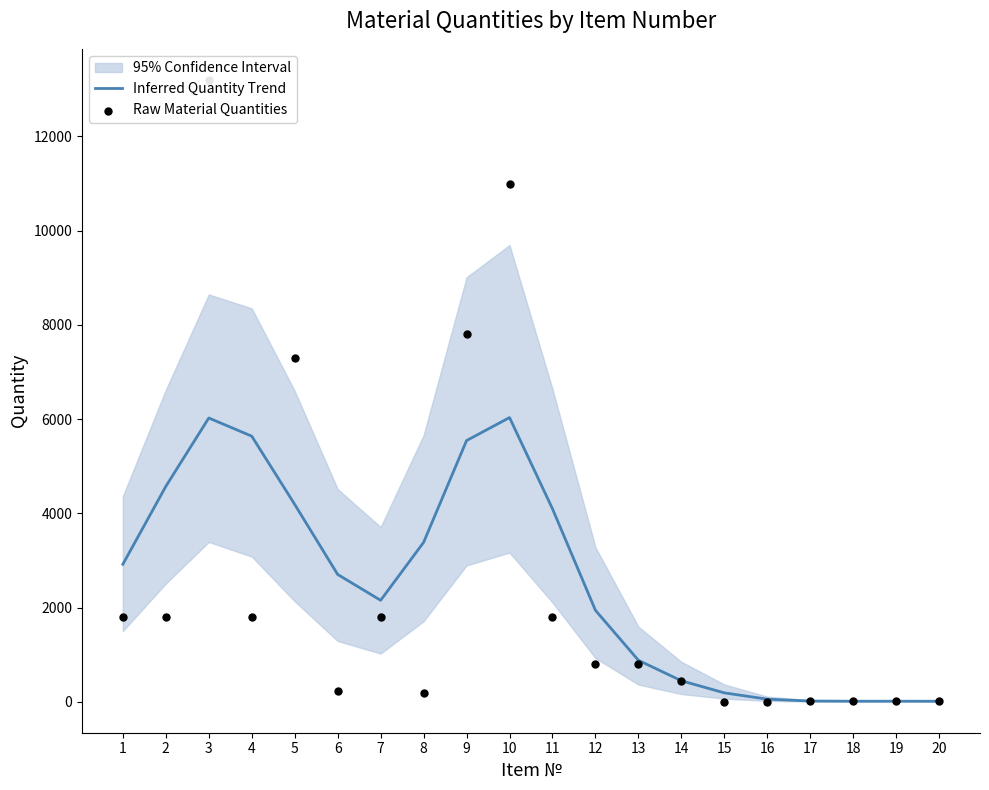

At which category is the sum across all series the highest?

3